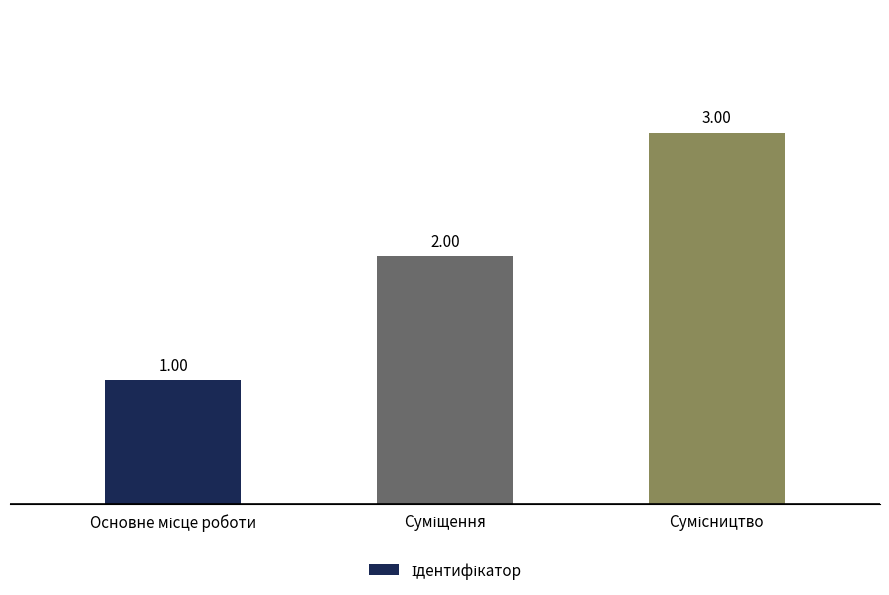

Does the chart contain stacked bars?

No